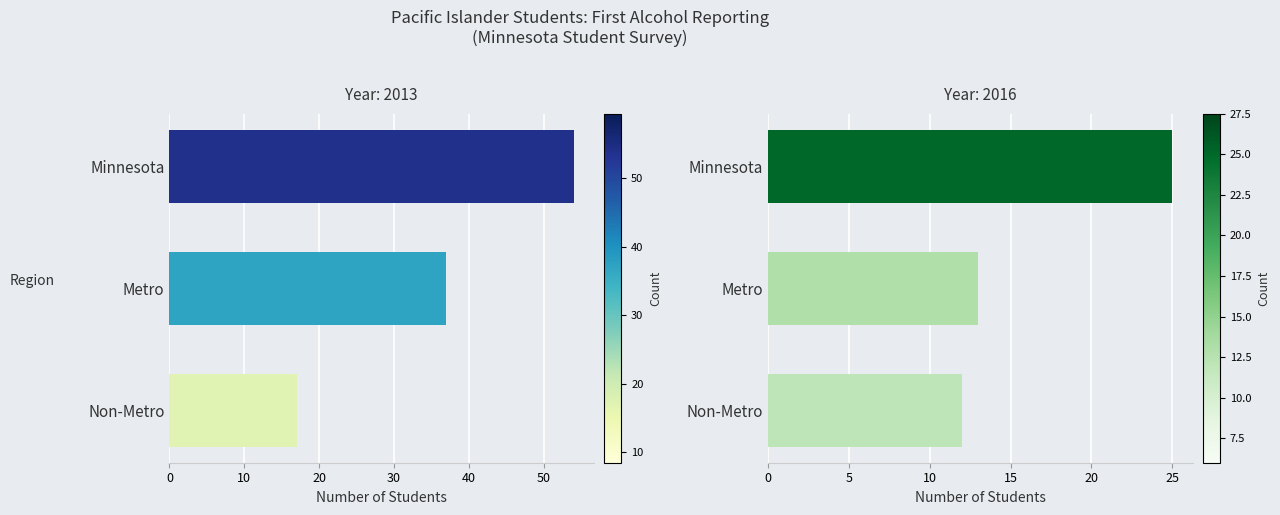

Are the bars grouped side by side (vs. stacked)?

Yes